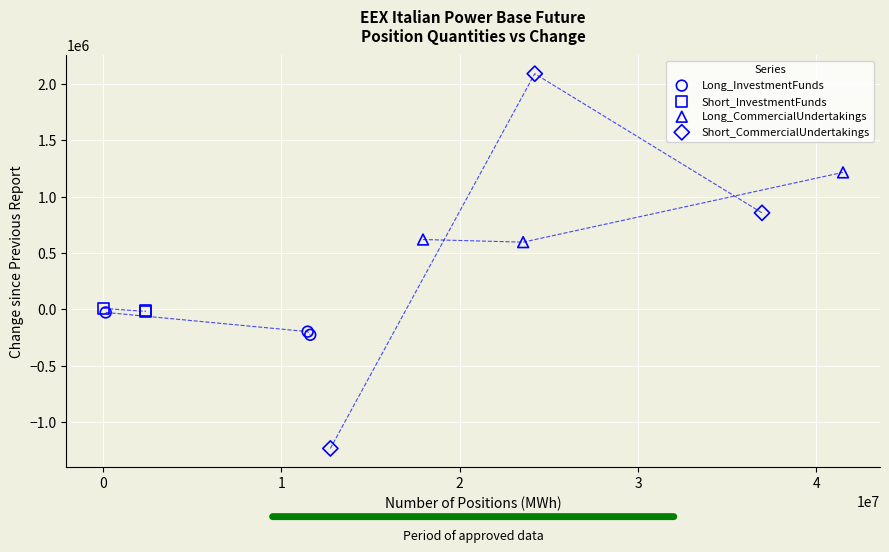

What are all the series names shown in the legend?

Long_InvestmentFunds, Short_InvestmentFunds, Long_CommercialUndertakings, Short_CommercialUndertakings